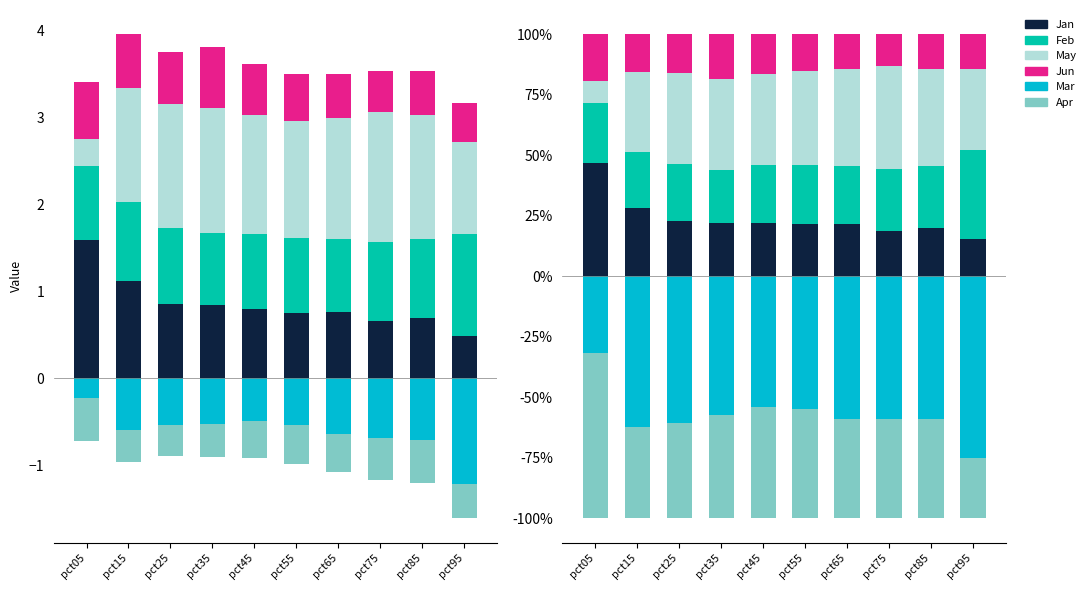

Does the chart contain any negative values?

Yes